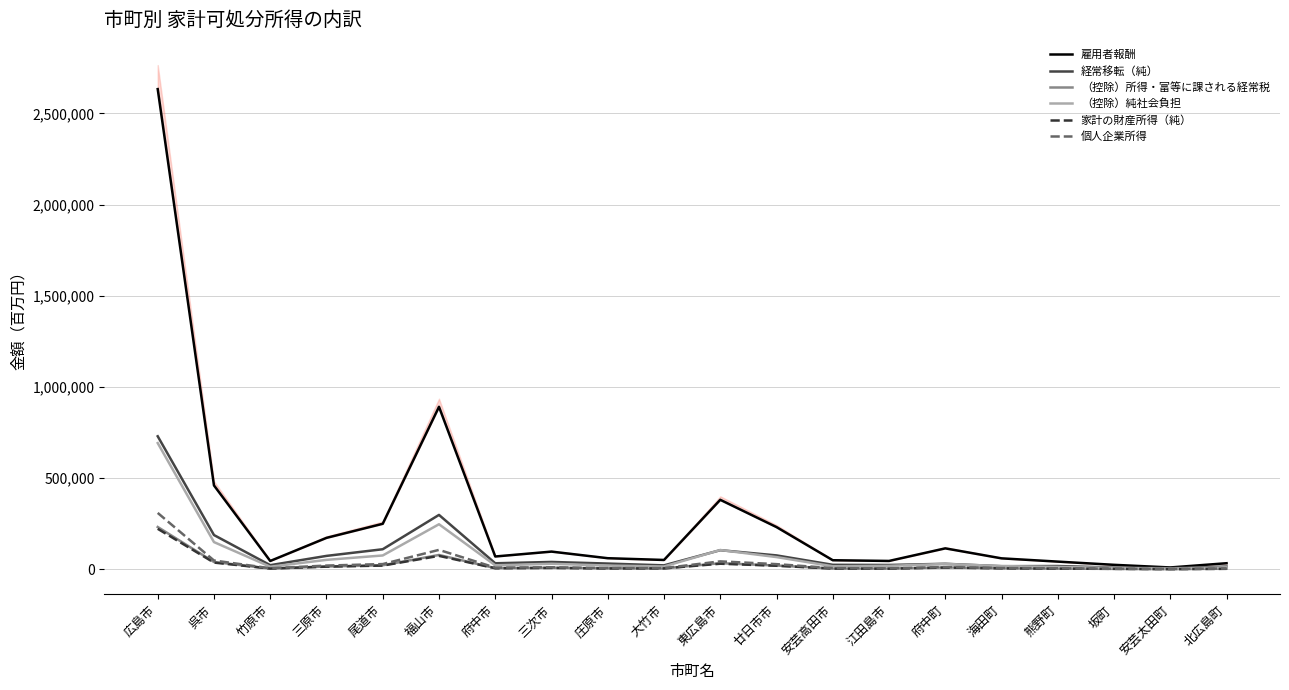

Which has a higher value, 海田町 or 江田島市?

海田町